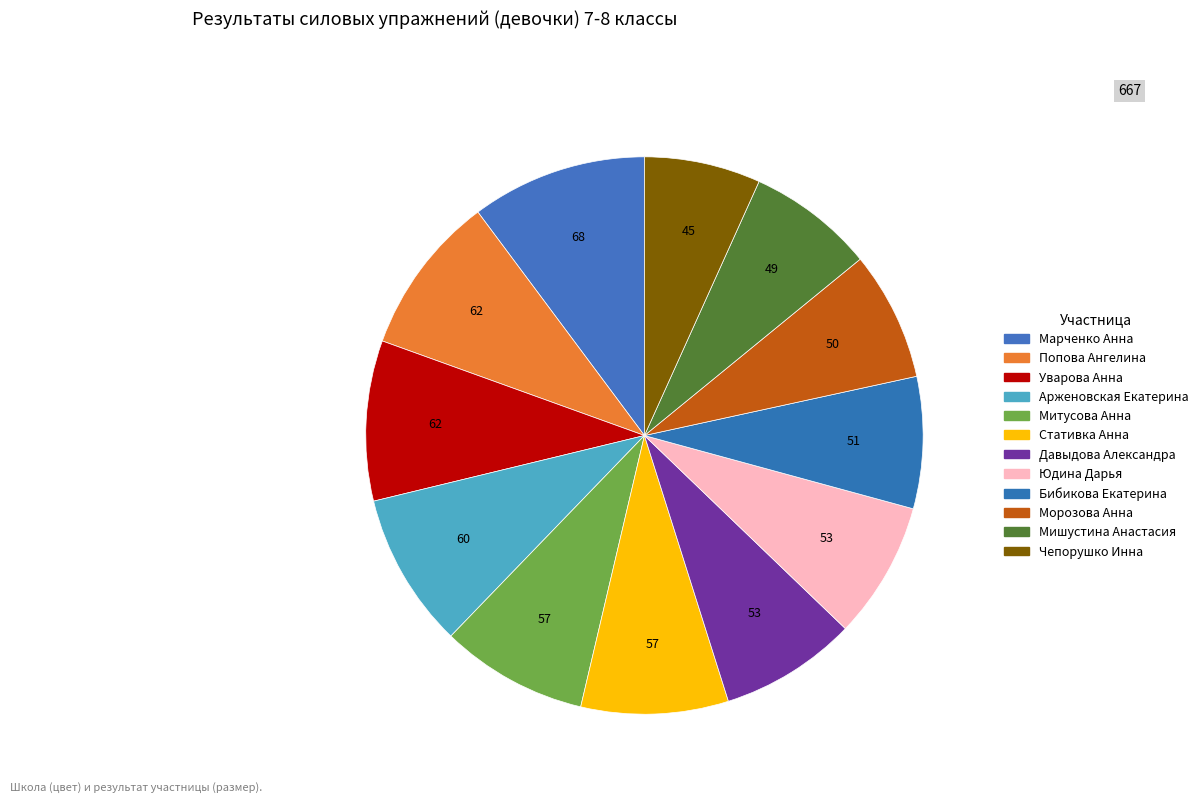

Count the number of slices in the pie.

12